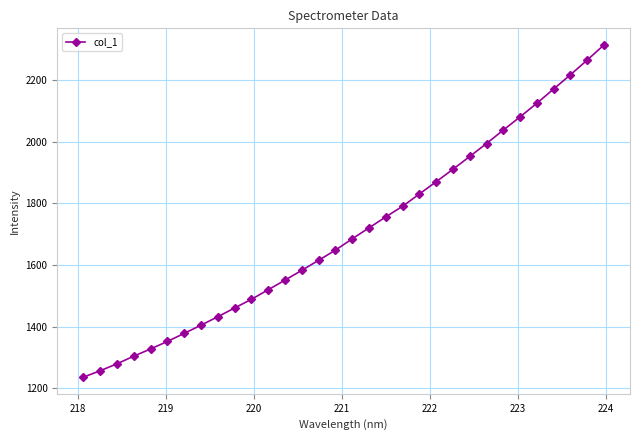

What is the value of the 4th point from the left?

1303.9